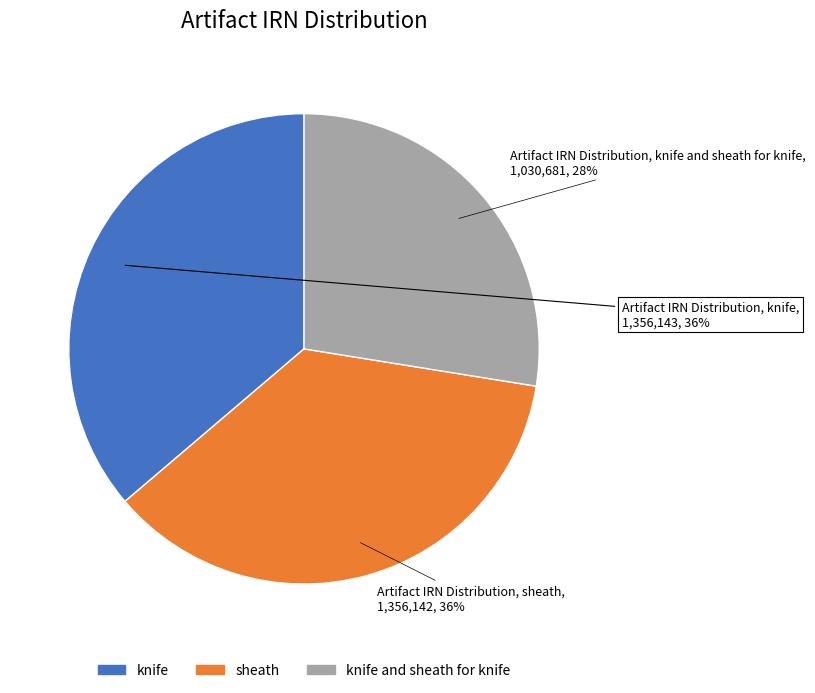

Does knife account for over 50% of the chart?

No